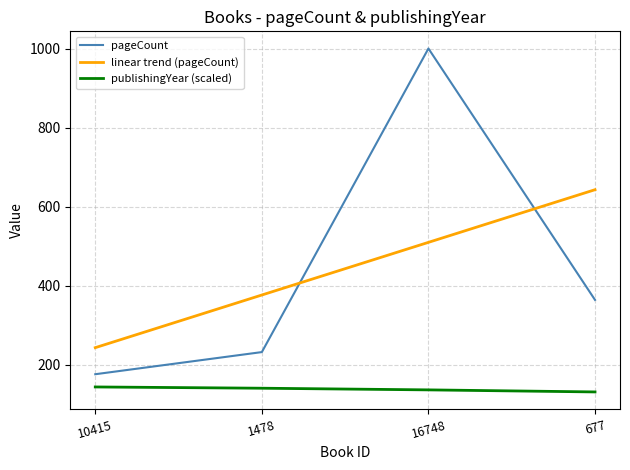

Which series has the largest range (max minus min)?

pageCount